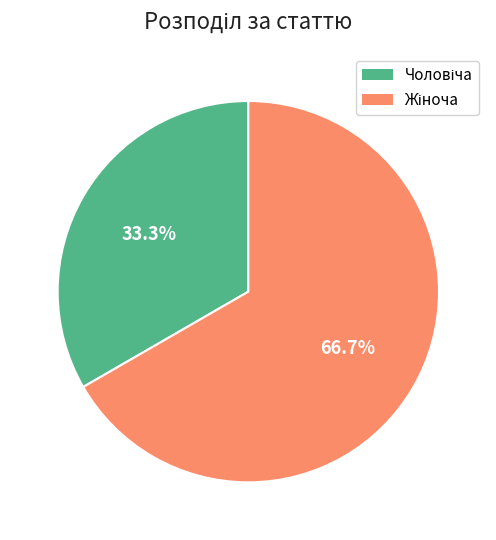

Does any single category account for the majority?

Yes